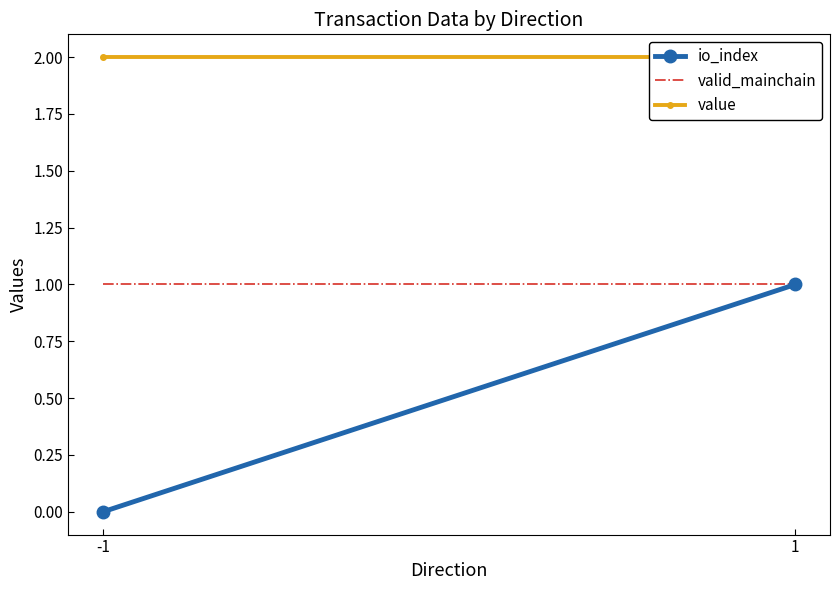

What is the maximum value for value?

2.0